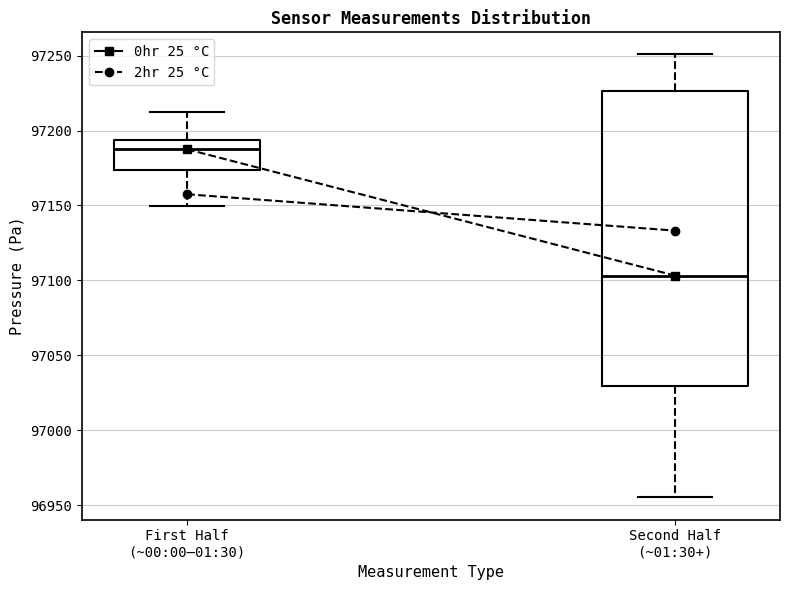

Which box has the highest median line?

First Half (~00:00–01:30)